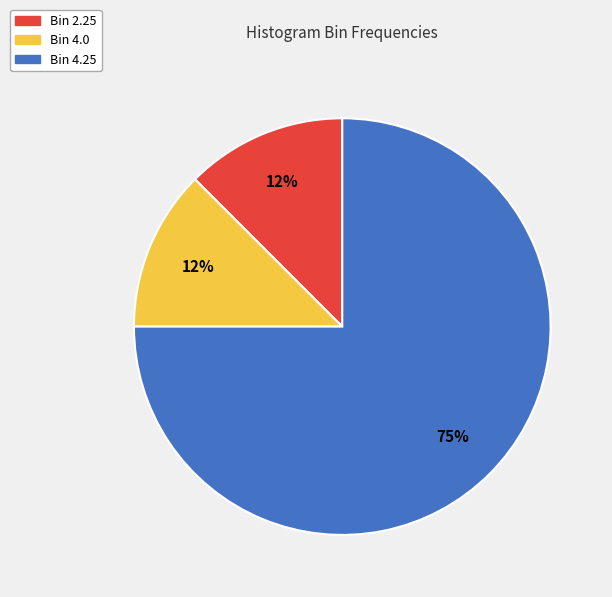

Does Bin 4.25 account for over 50% of the chart?

Yes